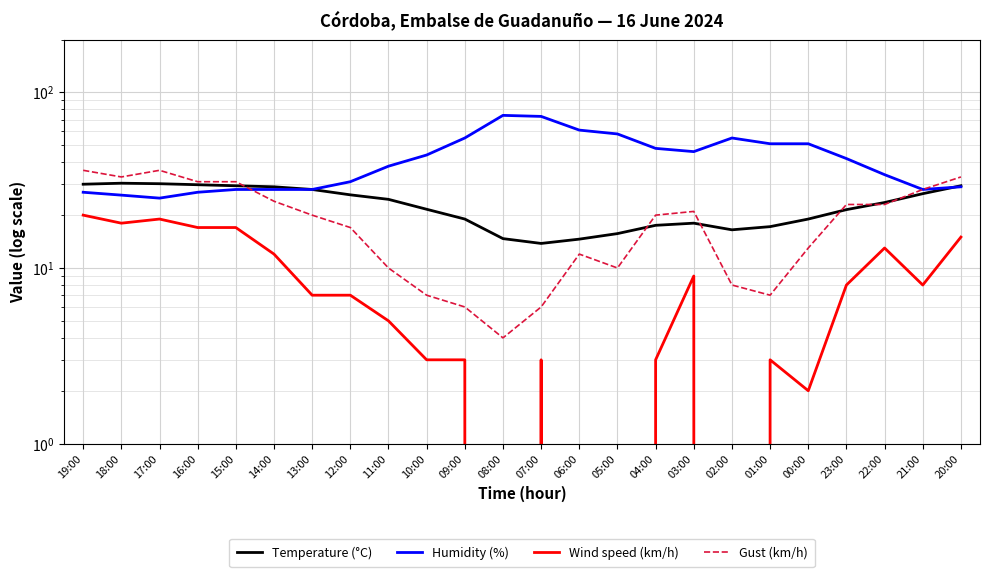

Where is Temperature (°C) nearest to the value 22?

10:00